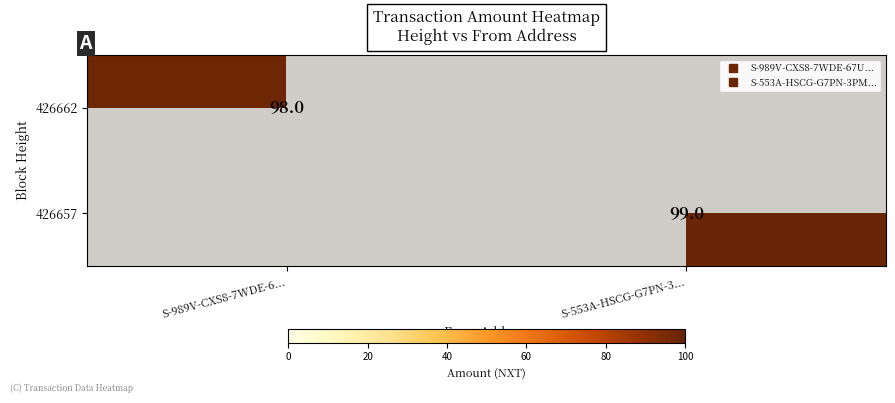

True or false: 426657 has a value of -33 at S-989V-CXS8-7WDE-6....

False